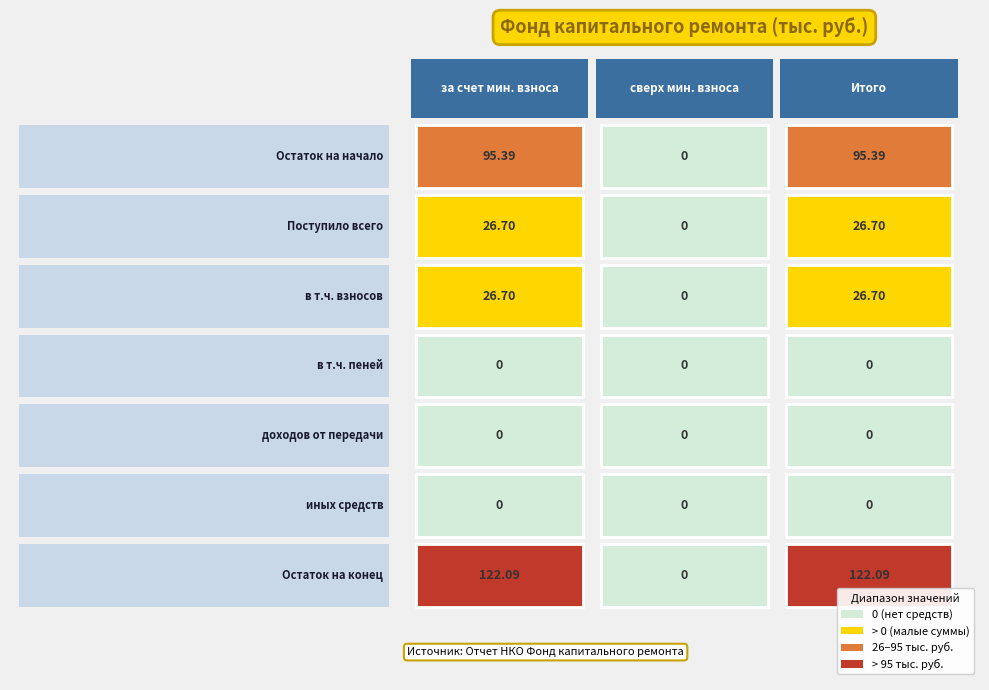

Is the value of сверх минимального размера взноса at Остаток на начало greater than the value of за счет минимального взноса at доходов от передачи?

No